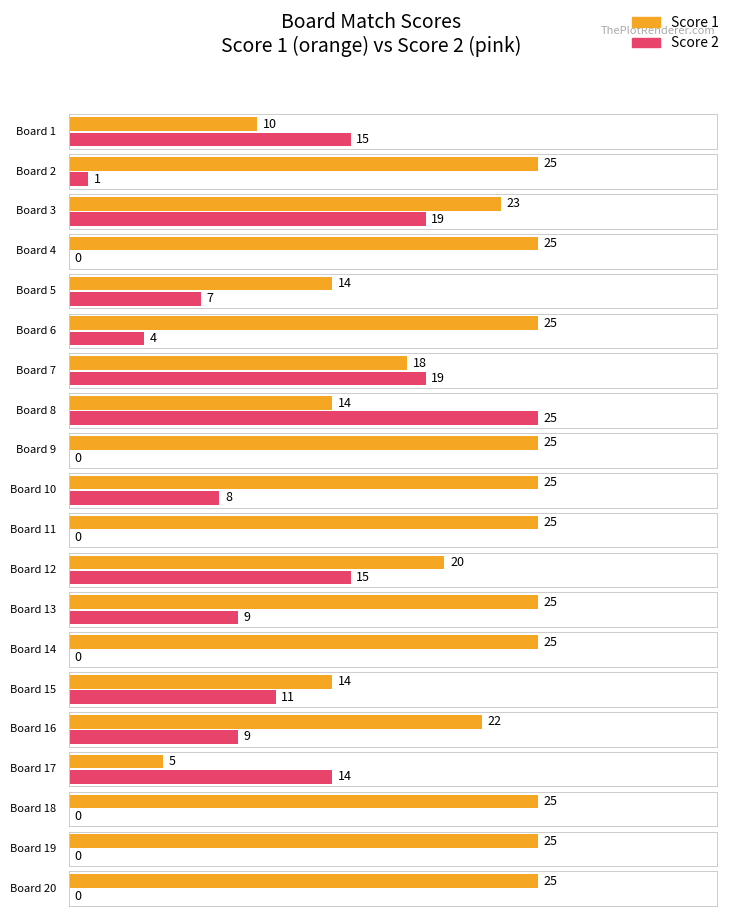

True or false: Score 2 has a value of 4 at 17.

False